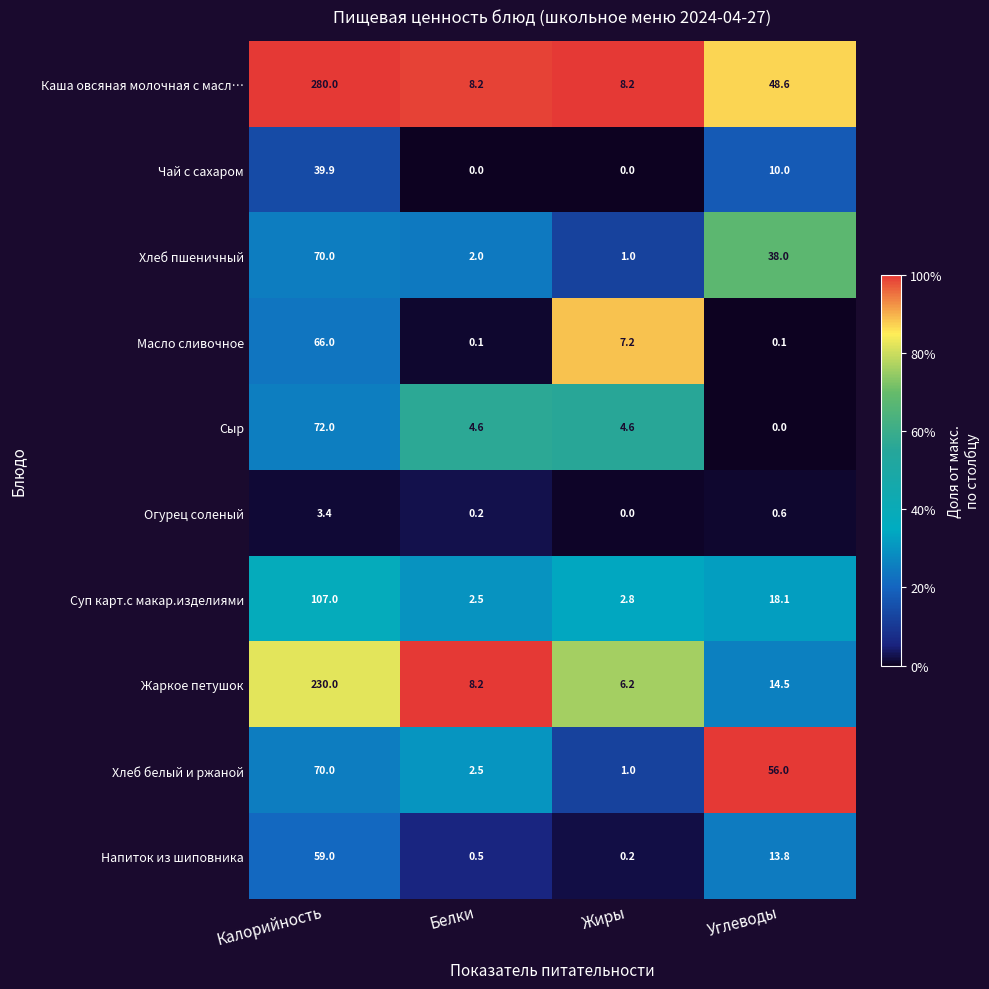

How many categories are shown in the chart?

4